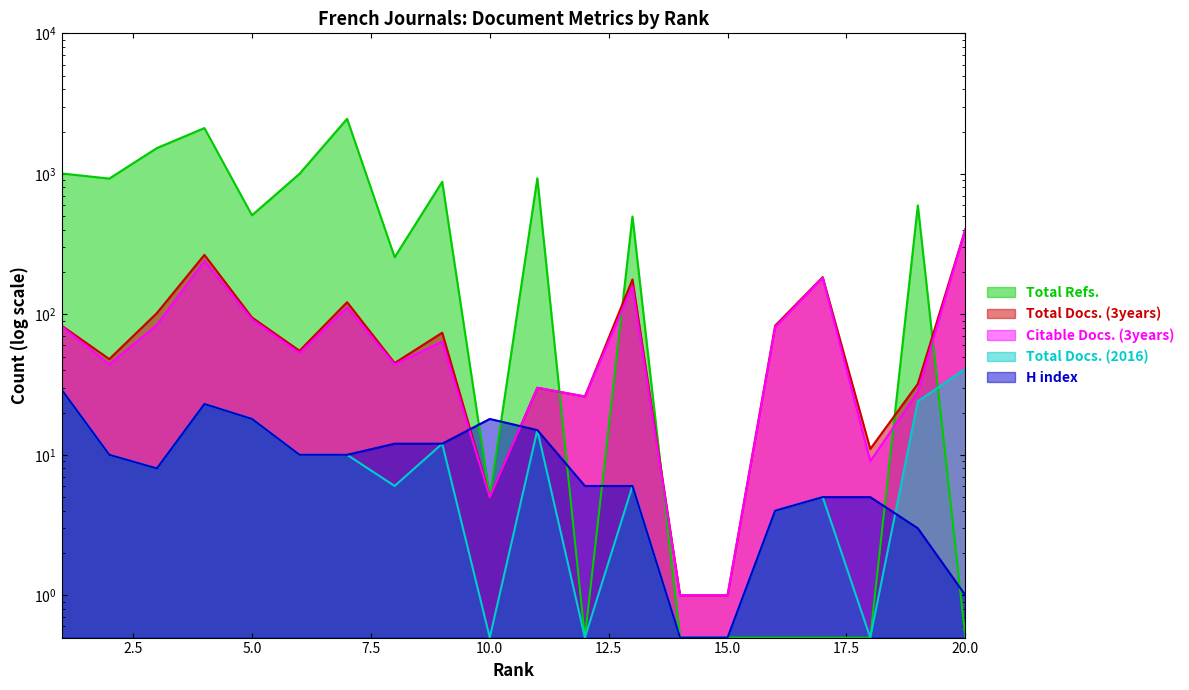

At which category is the sum across all series the highest?

7